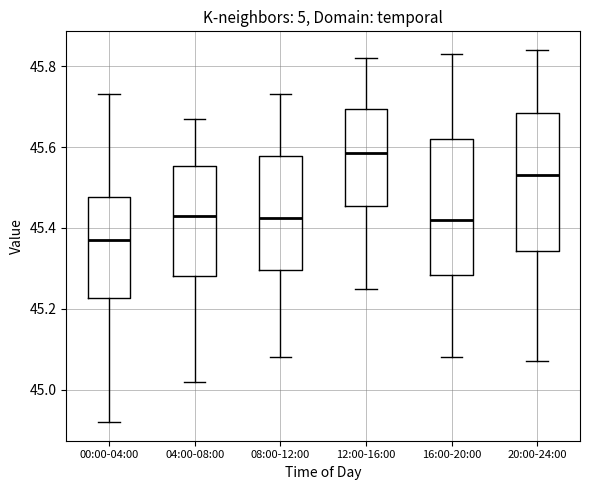

Reading left to right, read every box against the y-axis: the position of its median line, the range the box covers, and the ends of its whiskers. The values are not printed on the chart, so give them approximately, as read against the axis.

00:00-04:00: median 45.38, box 45.22 to 45.48, whiskers 44.92 to 45.74
04:00-08:00: median 45.44, box 45.28 to 45.56, whiskers 45.02 to 45.68
08:00-12:00: median 45.42, box 45.30 to 45.58, whiskers 45.08 to 45.74
12:00-16:00: median 45.58, box 45.46 to 45.70, whiskers 45.26 to 45.82
16:00-20:00: median 45.42, box 45.28 to 45.62, whiskers 45.08 to 45.84
20:00-24:00: median 45.54, box 45.34 to 45.68, whiskers 45.08 to 45.84